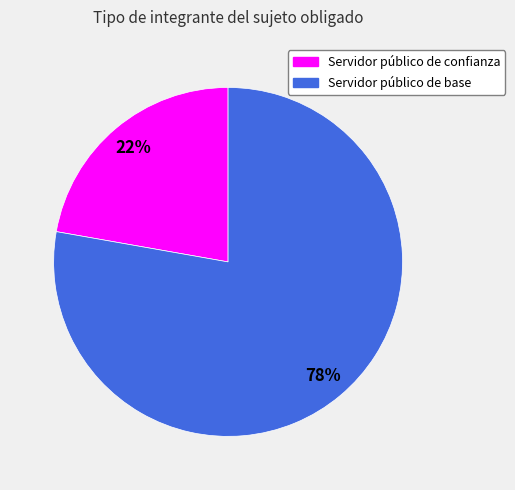

To the nearest percent, what is the combined percentage of Servidor público de base and Servidor público de confianza?

100%